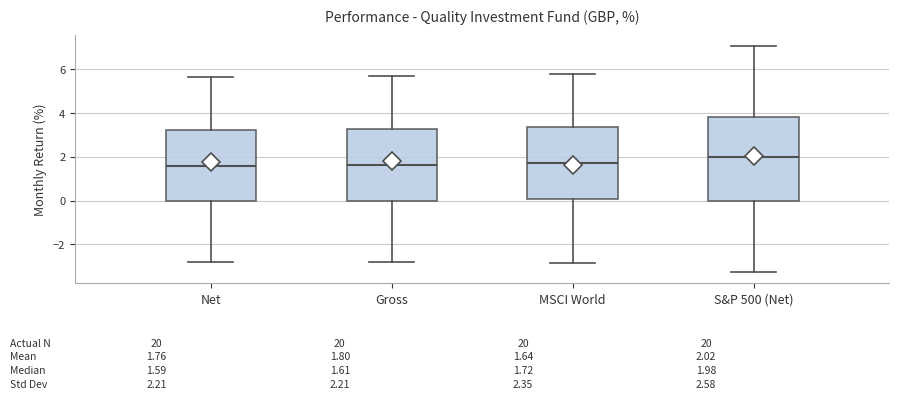

Comparing the boxes themselves (not the whiskers), which one is the tallest?

S&P 500 (Net)